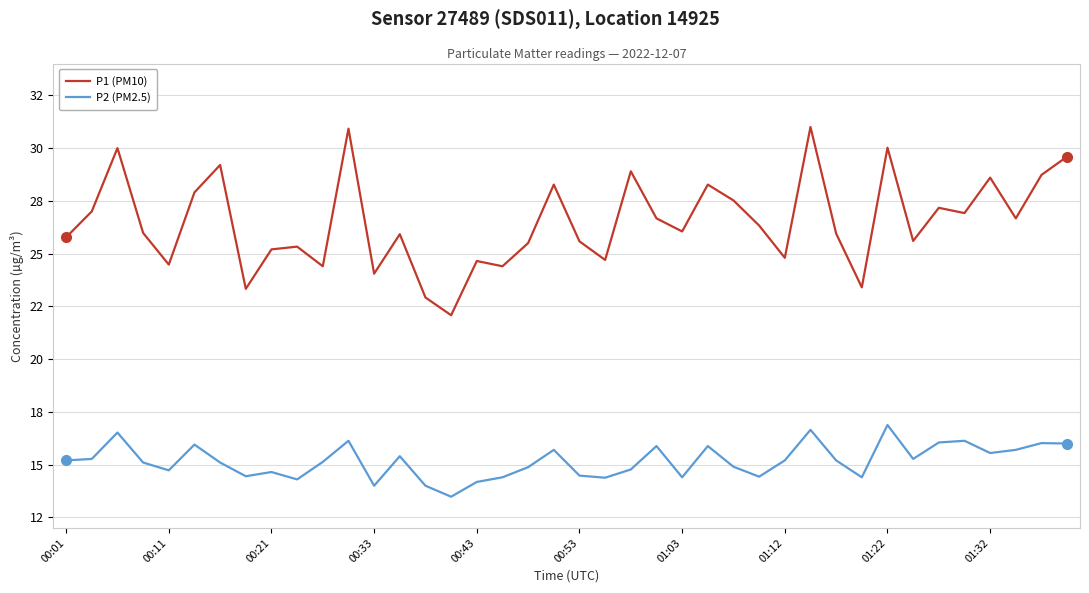

Is this an area chart (filled region under the line)?

No